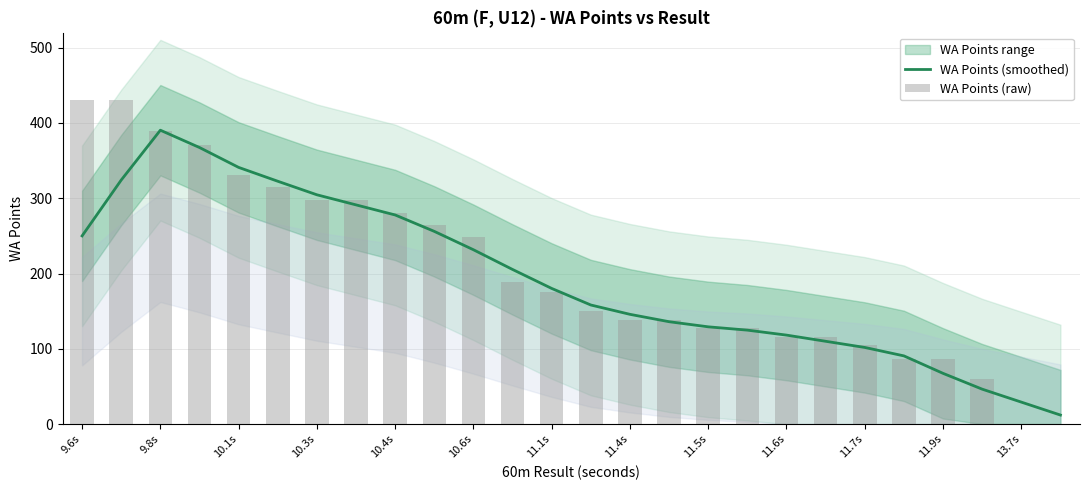

Which category has the highest value in the WA Points (smoothed) series?

9.8s